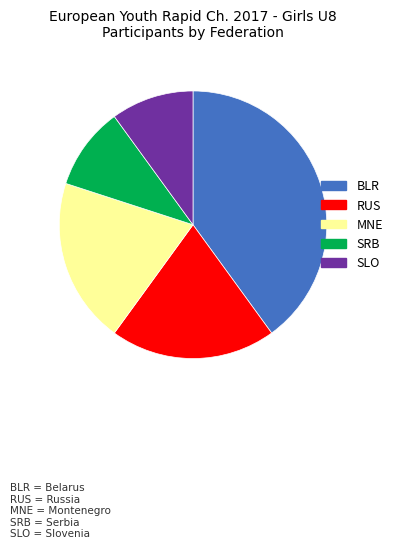

Is it true that SLO is 10% of the pie?

True